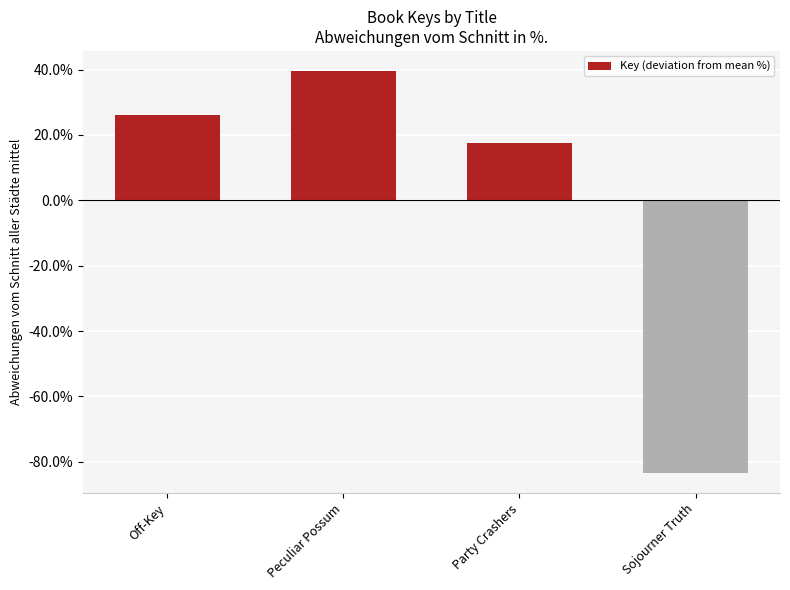

Is it true that the value at Off-Key is 26.2?

True